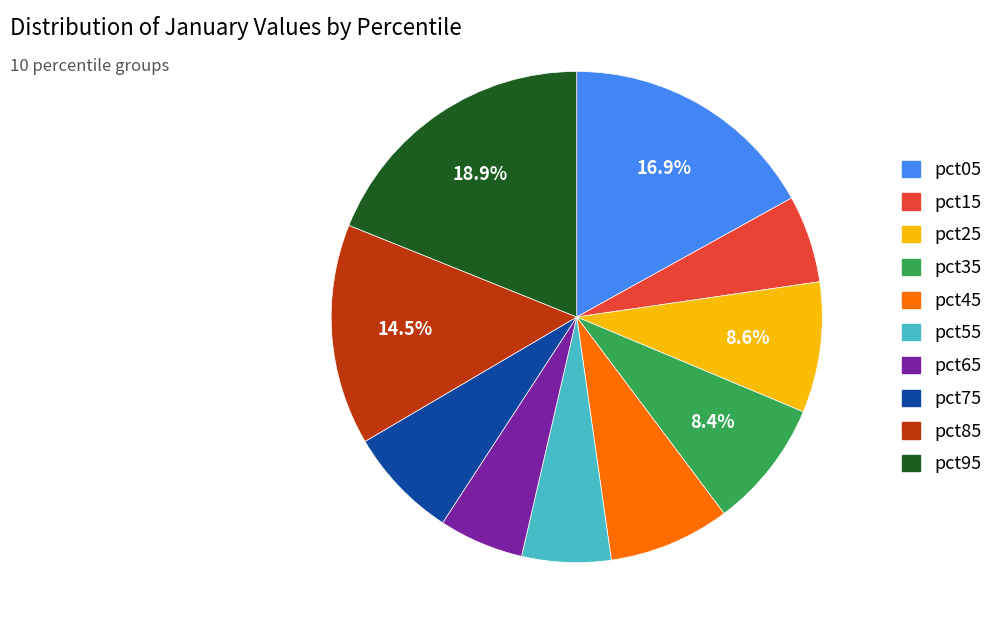

To the nearest percent, what is the difference between the largest and smallest slice percentages?

13%